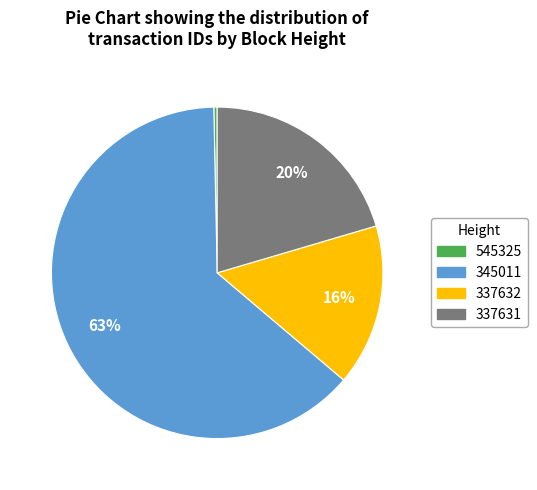

Which category has the smallest portion of the pie?

545325